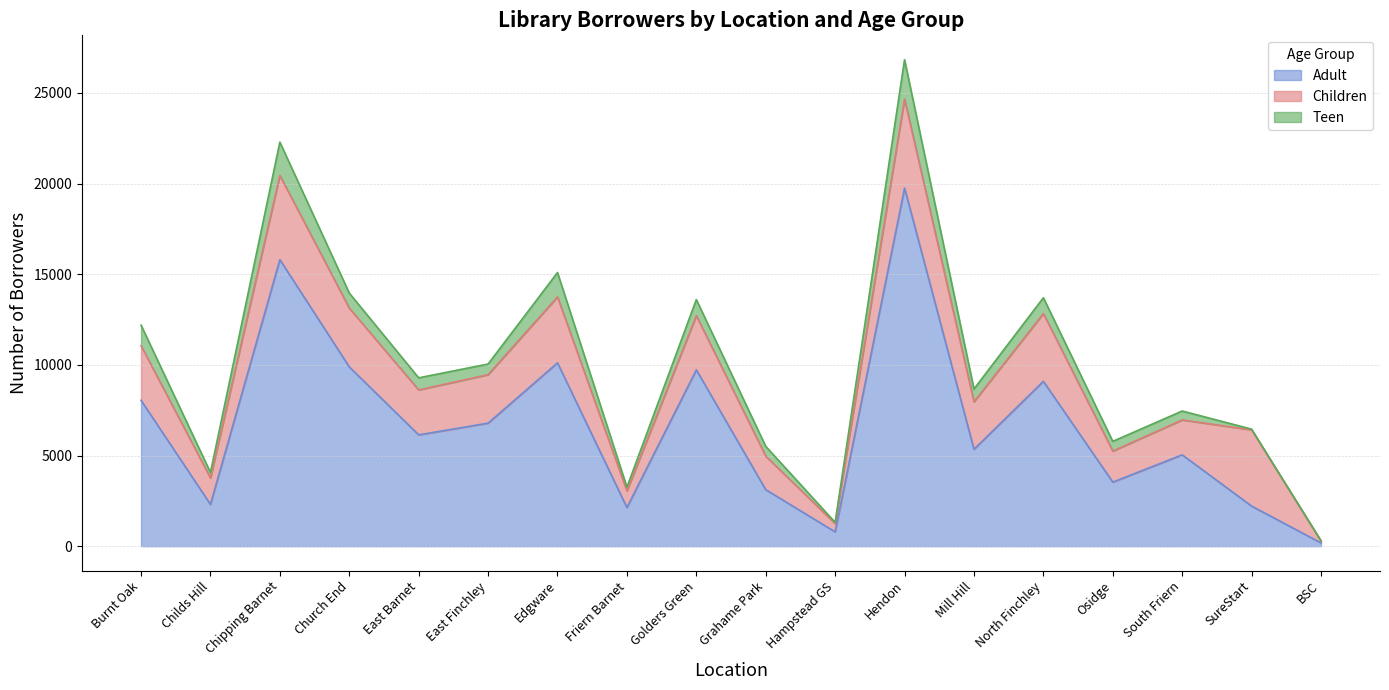

At which category does Adult reach its first local peak?

Chipping Barnet